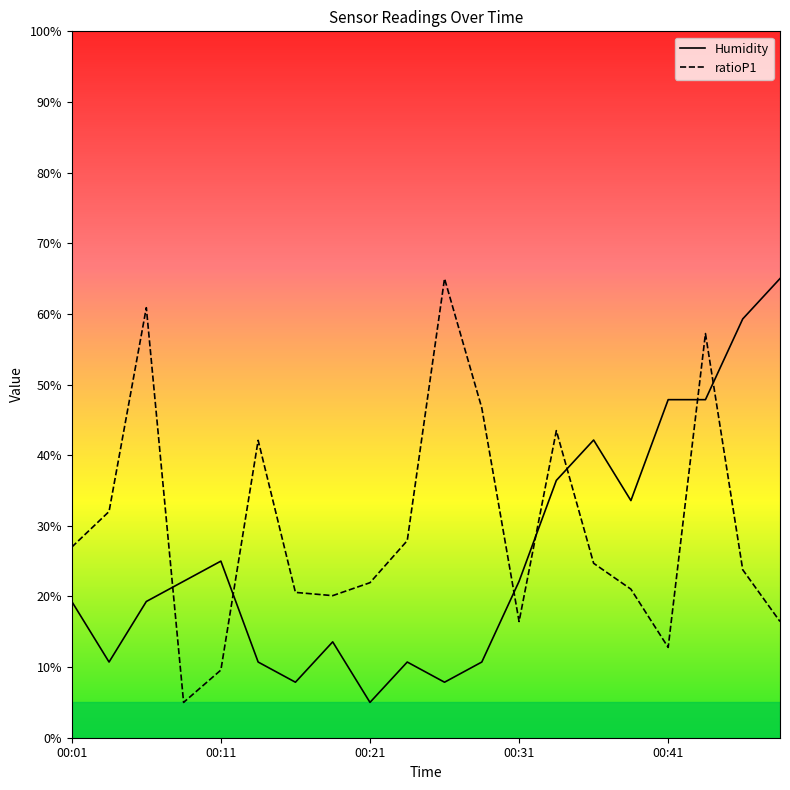

Which series has the widest spread of values?

Humidity